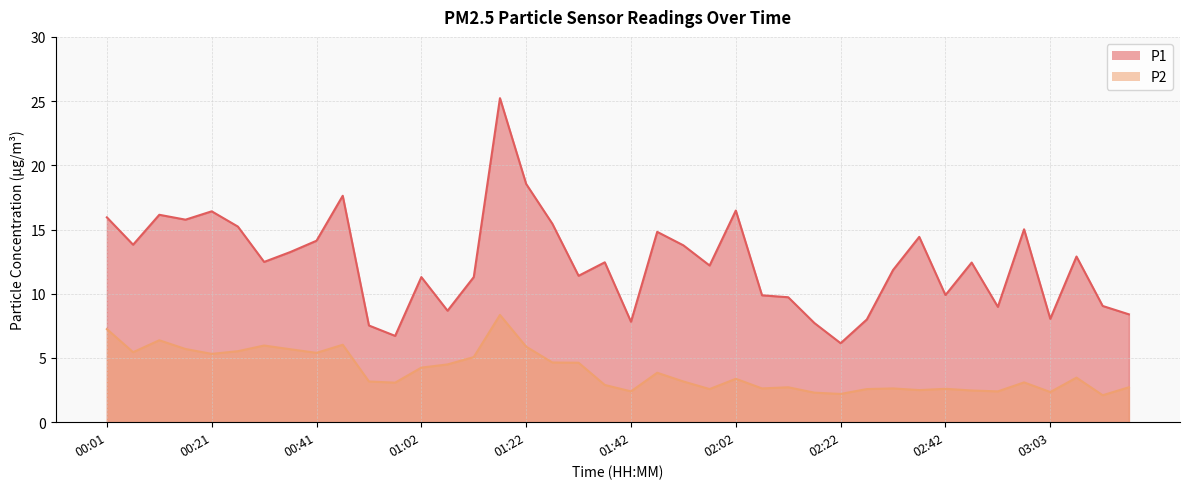

Reading left to right, transcribe all the data shown in this chart.

P1: 00:01=15.9	00:06=13.8	00:11=16.1	00:16=15.8	00:21=16.4	00:26=15.2	00:31=12.5	00:36=13.2	00:41=14.1	00:46=17.6	00:51=7.5	00:57=6.7	01:02=11.3	01:07=8.7	01:12=11.3	01:17=25.2	01:22=18.6	01:27=15.4	01:32=11.4	01:37=12.4	01:42=7.8	01:47=14.8	01:52=13.8	01:57=12.2	02:02=16.5	02:07=9.9	02:12=9.7	02:17=7.7	02:22=6.2	02:27=8.0	02:32=11.8	02:37=14.4	02:42=9.9	02:47=12.4	02:52=9.0	02:58=15.0	03:03=8.1	03:08=12.9	03:13=9.1	03:18=8.4
P2: 00:01=7.2	00:06=5.5	00:11=6.4	00:16=5.7	00:21=5.3	00:26=5.5	00:31=6.0	00:36=5.7	00:41=5.4	00:46=6.0	00:51=3.2	00:57=3.1	01:02=4.2	01:07=4.5	01:12=5.1	01:17=8.3	01:22=5.9	01:27=4.7	01:32=4.6	01:37=2.9	01:42=2.4	01:47=3.9	01:52=3.2	01:57=2.6	02:02=3.4	02:07=2.6	02:12=2.7	02:17=2.3	02:22=2.2	02:27=2.6	02:32=2.6	02:37=2.5	02:42=2.6	02:47=2.5	02:52=2.4	02:58=3.1	03:03=2.4	03:08=3.5	03:13=2.1	03:18=2.7